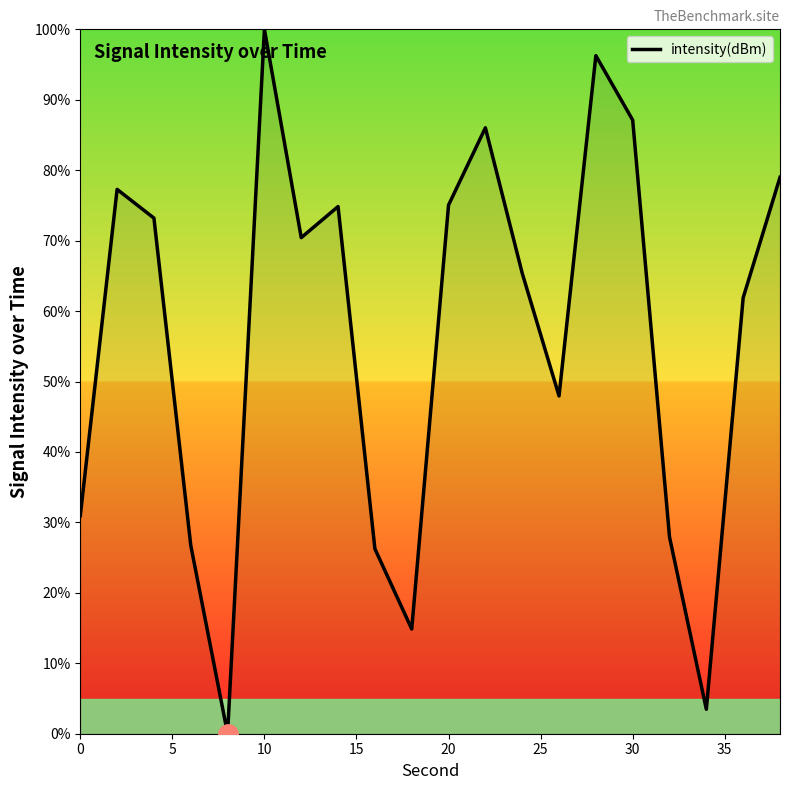

Is this an area chart (filled region under the line)?

No